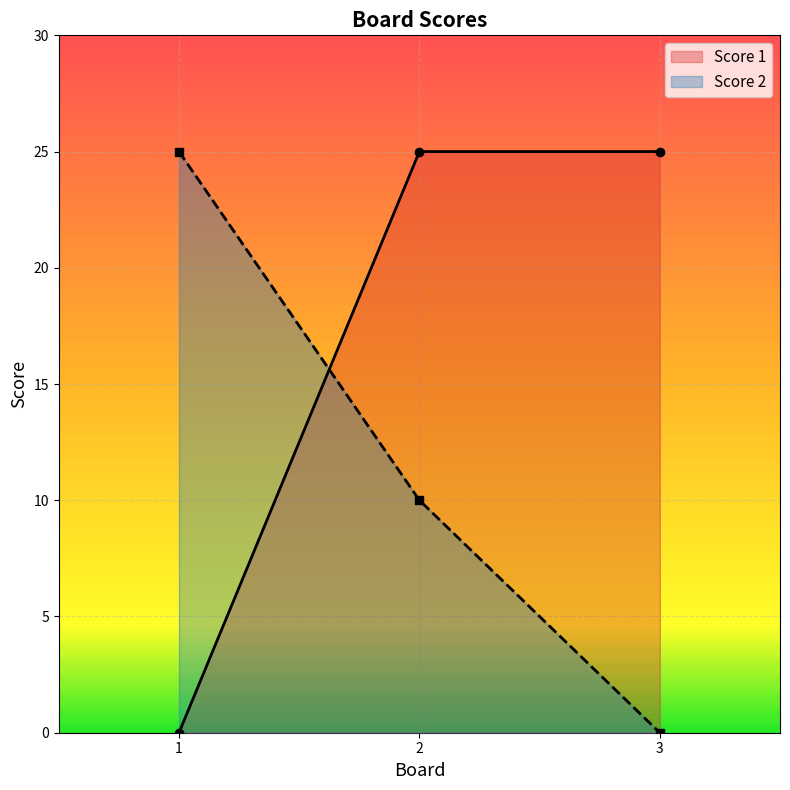

The Score 1 series shows 25 at 2. True or false?

True